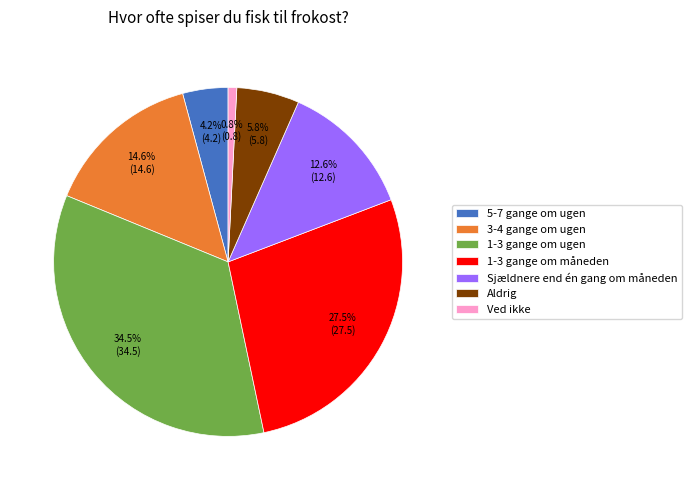

What is the largest slice in the pie chart?

1-3 gange om ugen